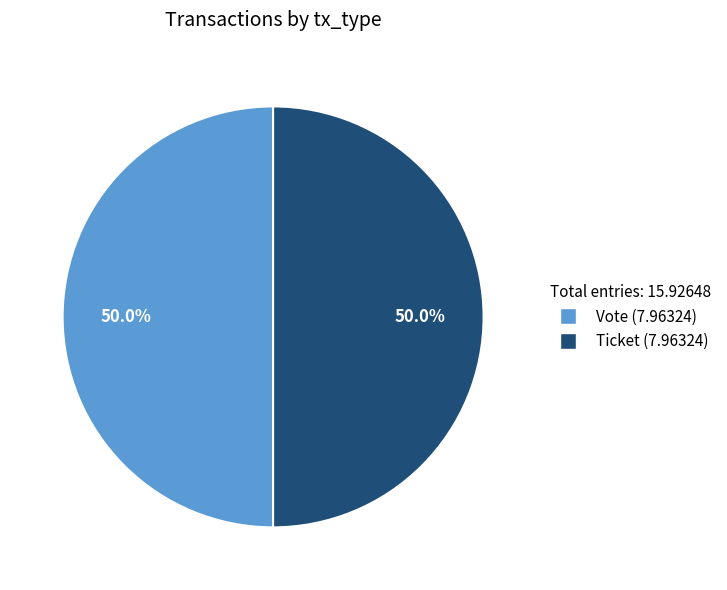

Count the number of slices in the pie.

2